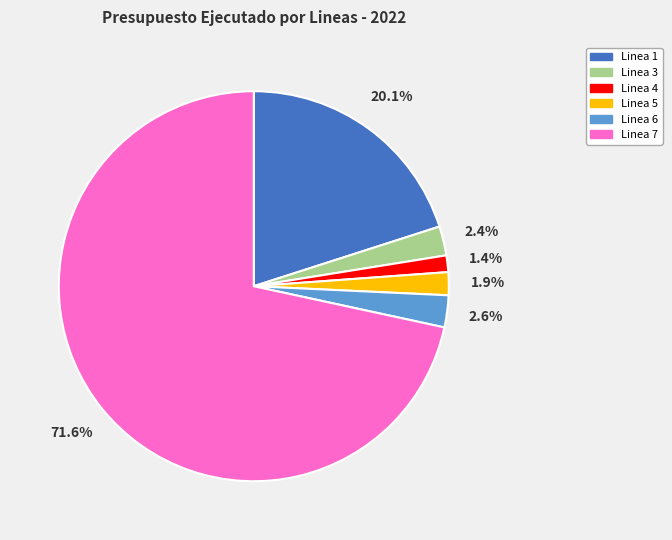

How many slices are in this pie chart?

6